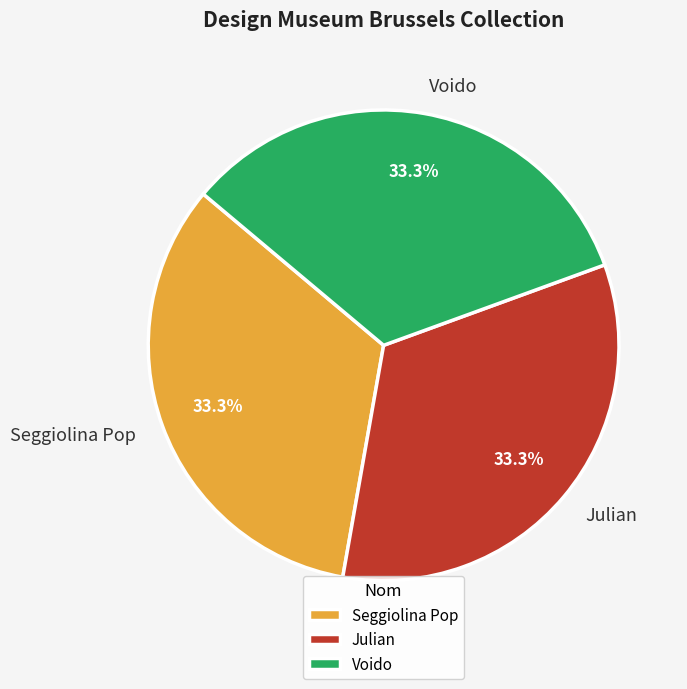

To the nearest percent, what is the combined percentage of Seggiolina Pop and Voido?

67%